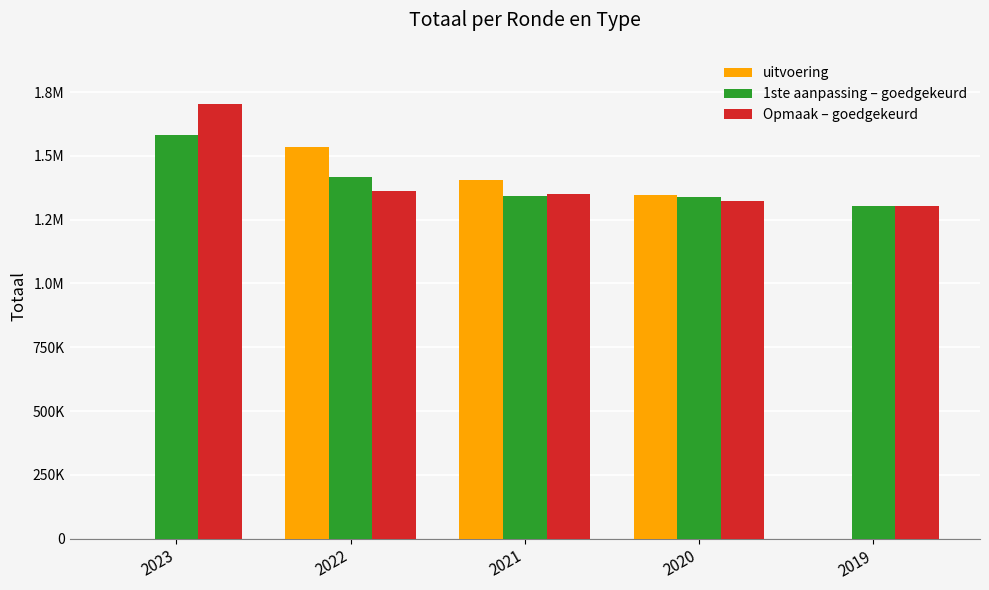

What is the greatest value displayed?

1701512